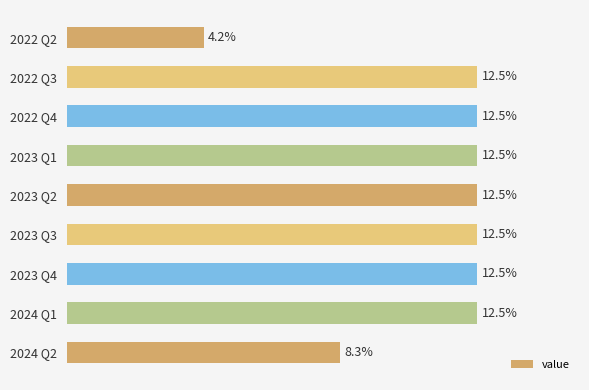

List the labels in order of value, smallest first.

2022 Q2, 2024 Q2, 2022 Q3, 2022 Q4, 2023 Q1, 2023 Q2, 2023 Q3, 2023 Q4, 2024 Q1